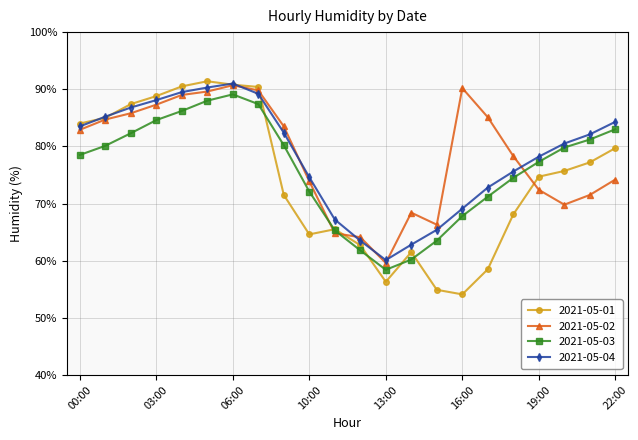

What is the smallest value displayed?

54.1